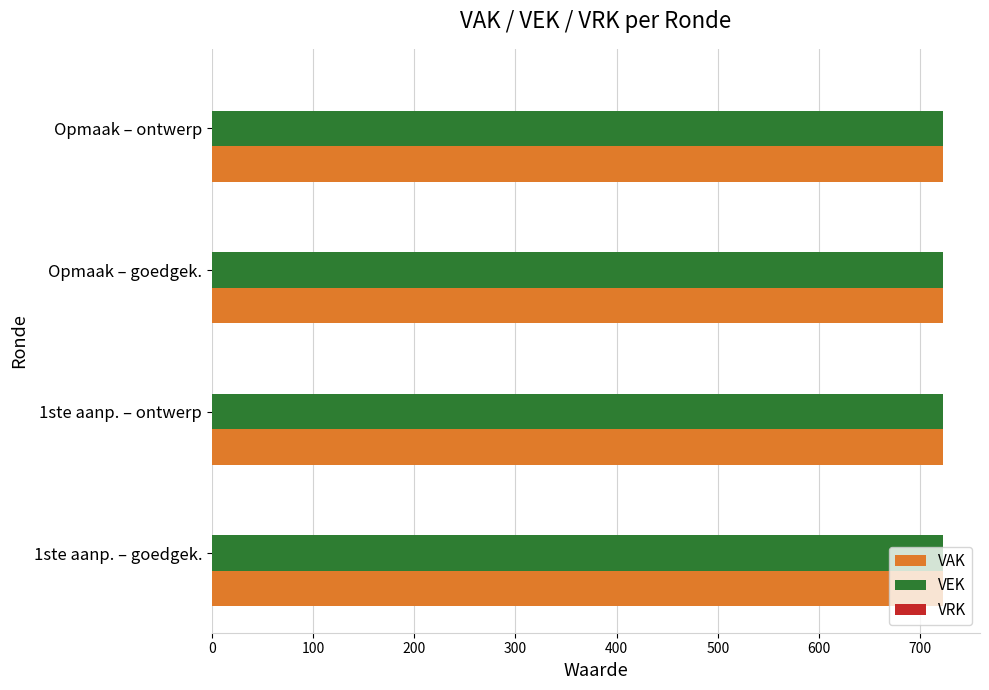

Which series has the widest spread of values?

VAK